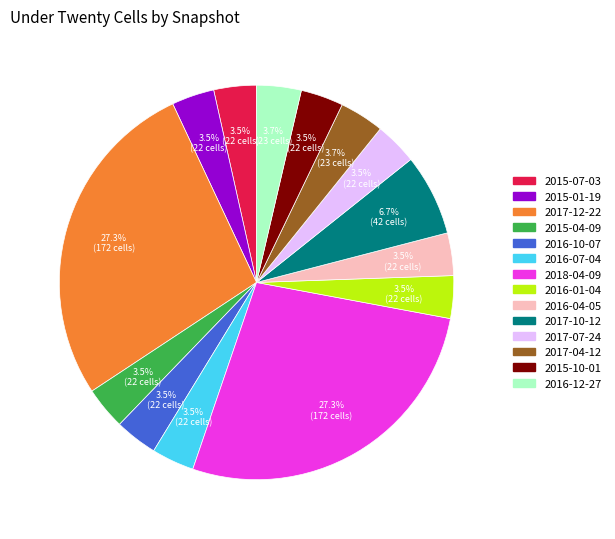

What is the ratio of the value at 2016-10-07 to the value at 2015-10-01?

1.0